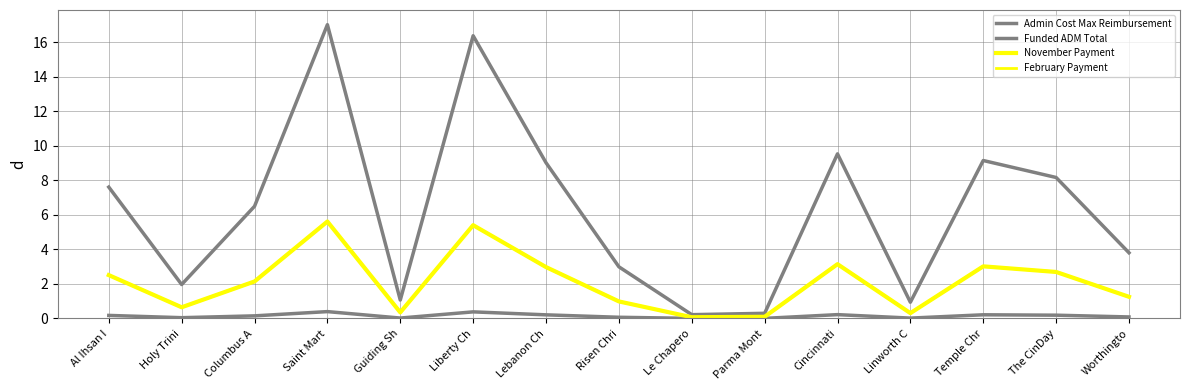

What is the difference between the highest and lowest values at Worthingto?

3.7